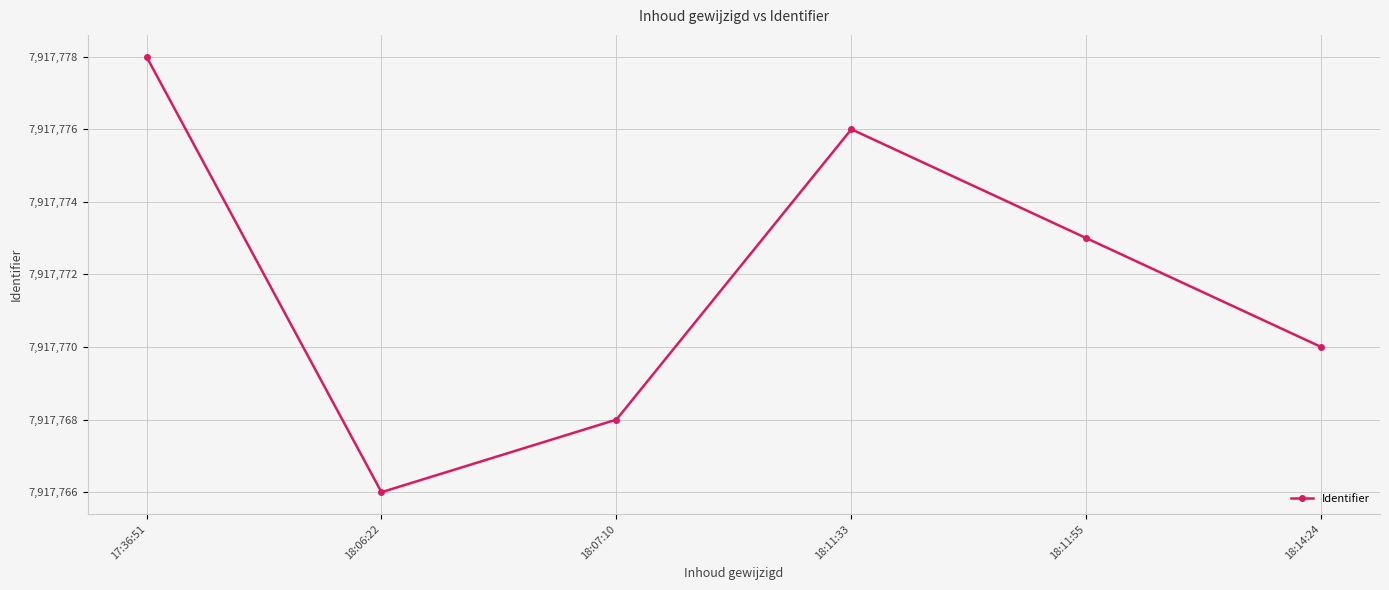

How many values are below 7917773?

3